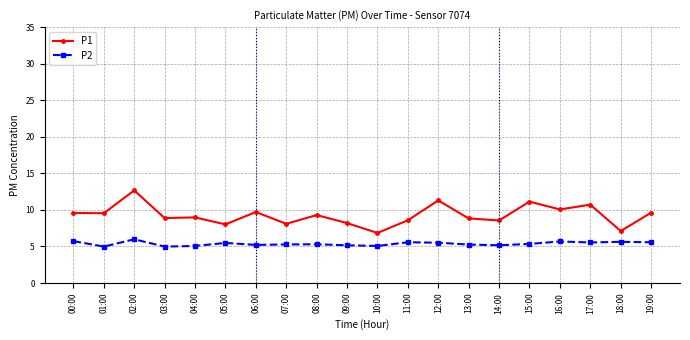

Where does the P1 series first go above 9?

00:00